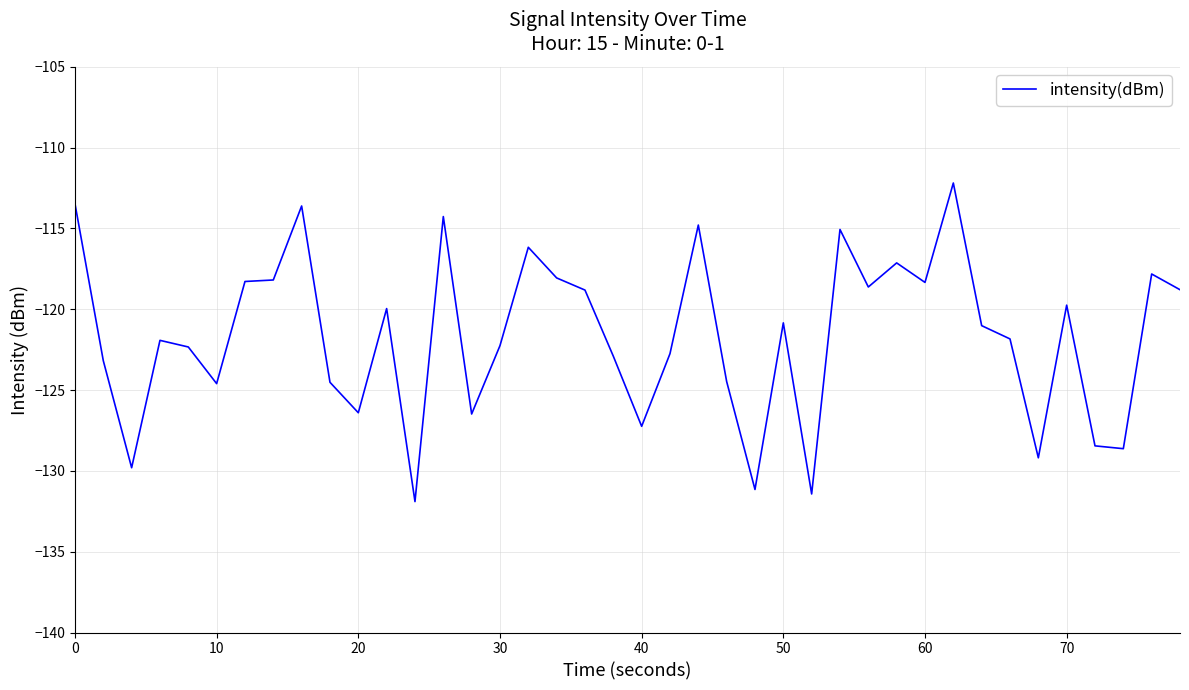

What is the greatest value displayed?

-112.2